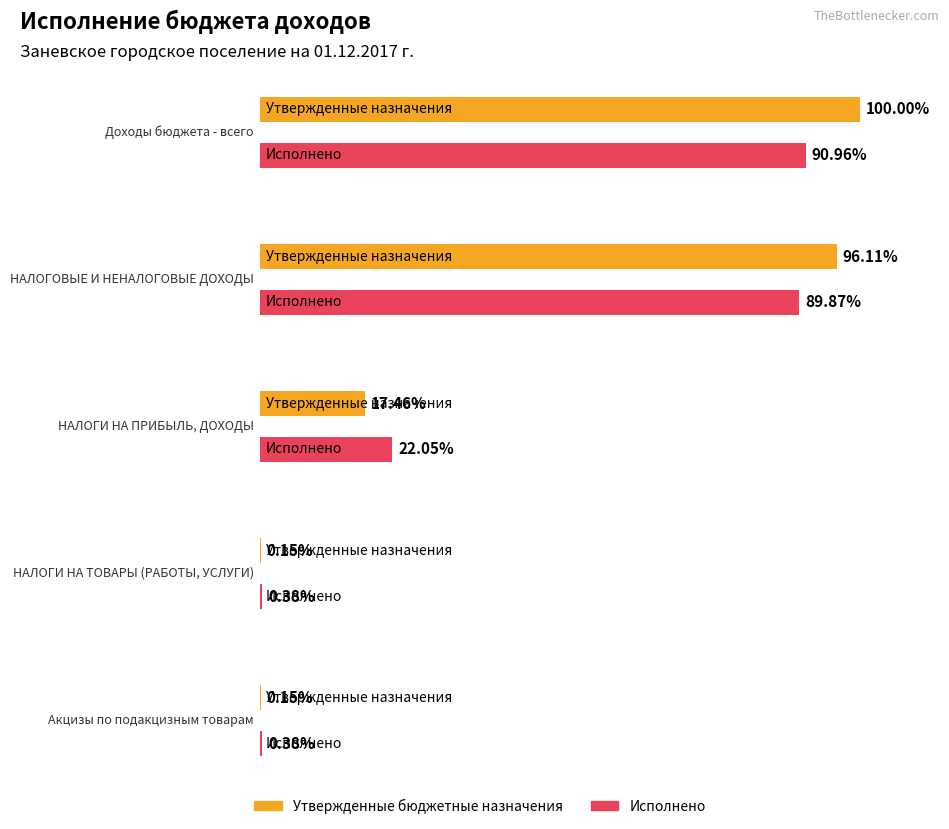

How many data points does each series have?

5